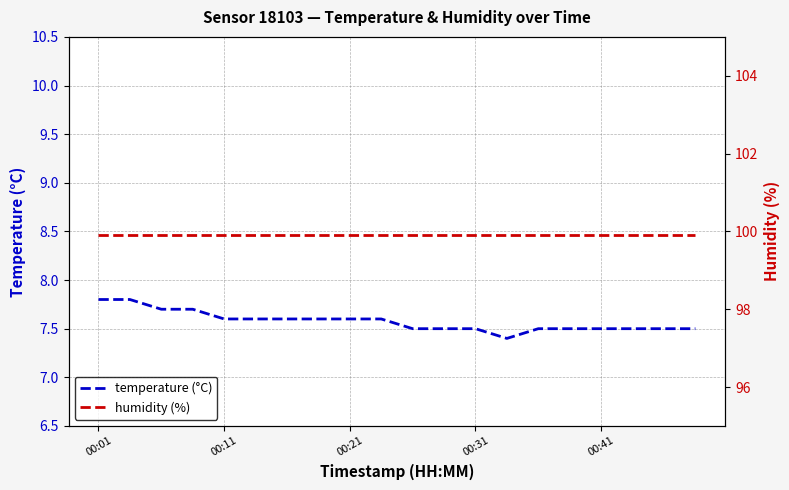

What is the maximum value for humidity (%)?

99.9